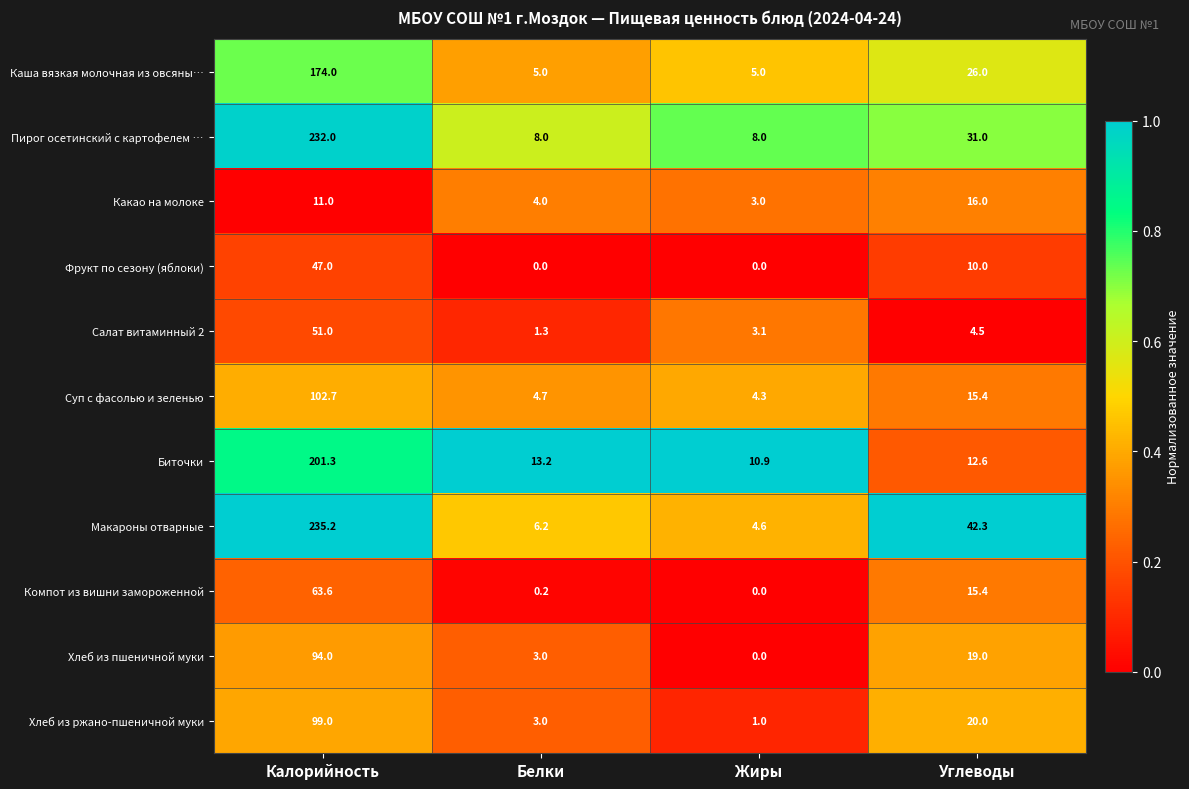

Which category has the highest value in the Хлеб из пшеничной муки series?

Калорийность